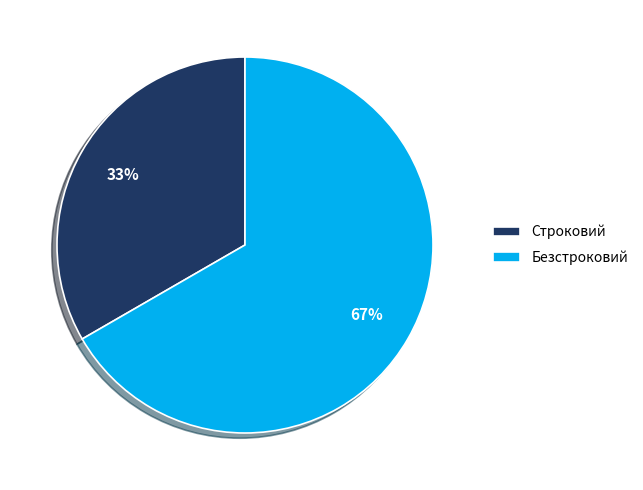

Which category accounts for the majority?

Безстроковий